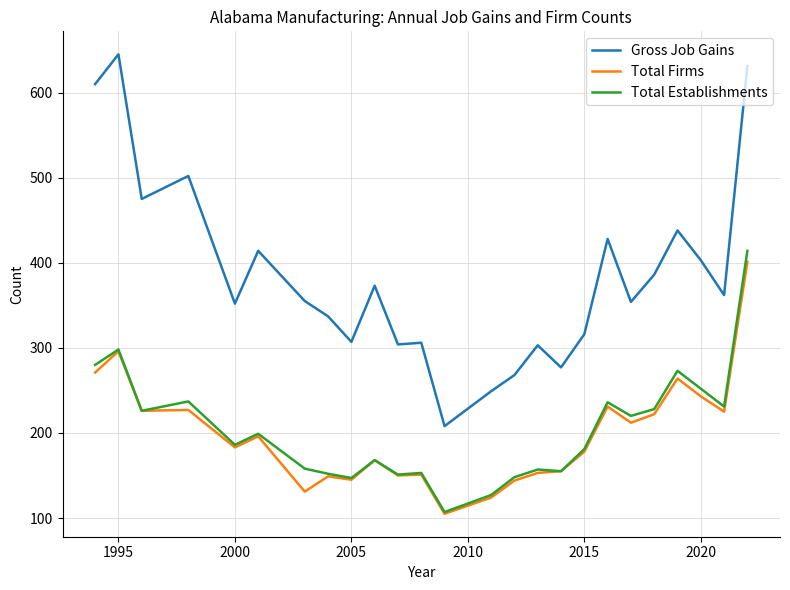

True or false: Total Establishments and Gross Job Gains cross at least once.

False